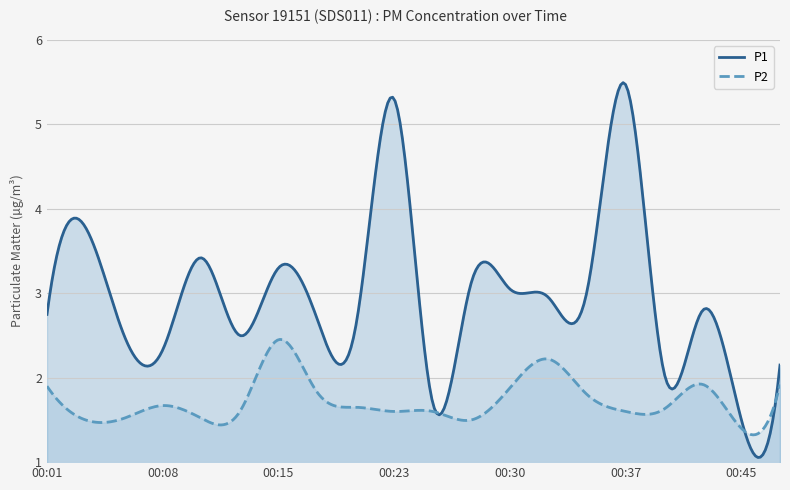

Reading left to right, what are all the values shown in this chart?

P1: 2.8	3.8	2.5	2.3	3.4	2.5	3.3	2.7	2.6	5.3	1.7	3.1	3.0	3.0	3.0	5.5	2.0	2.8	1.5	2.1
P2: 1.9	1.5	1.5	1.7	1.5	1.6	2.5	1.8	1.6	1.6	1.6	1.5	1.9	2.2	1.8	1.6	1.6	1.9	1.4	1.9